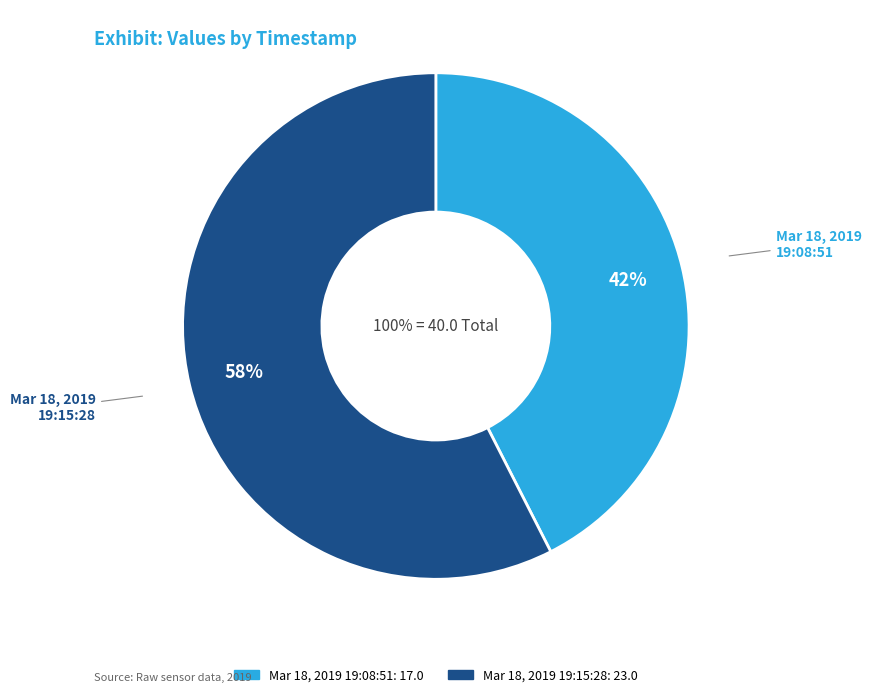

Count the number of slices in the pie.

2